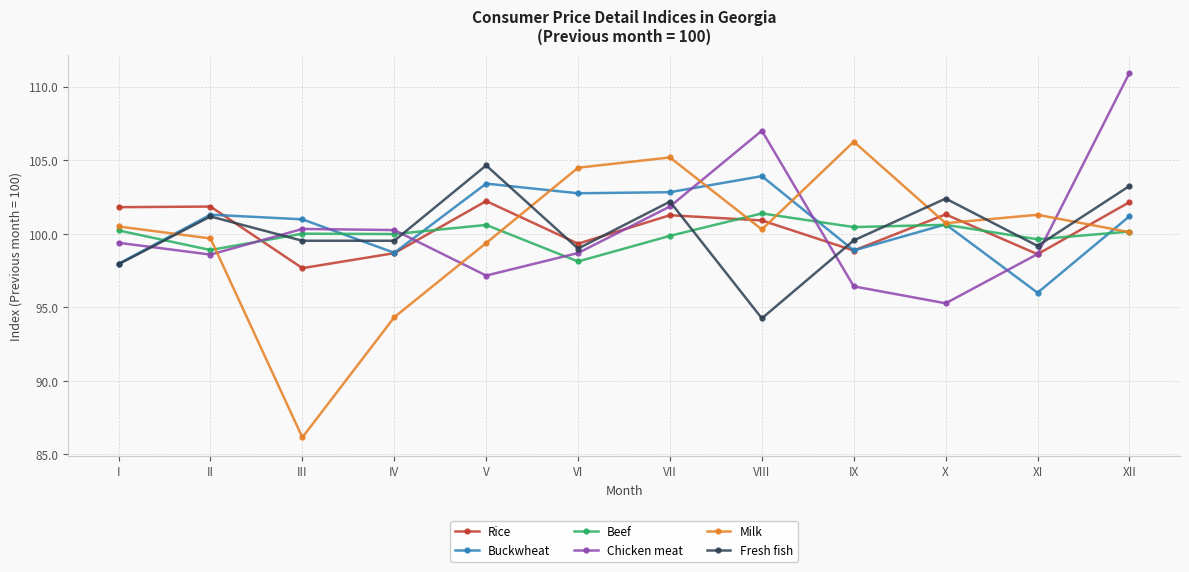

What is the value of the Rice point at the 1st from the left?

101.8